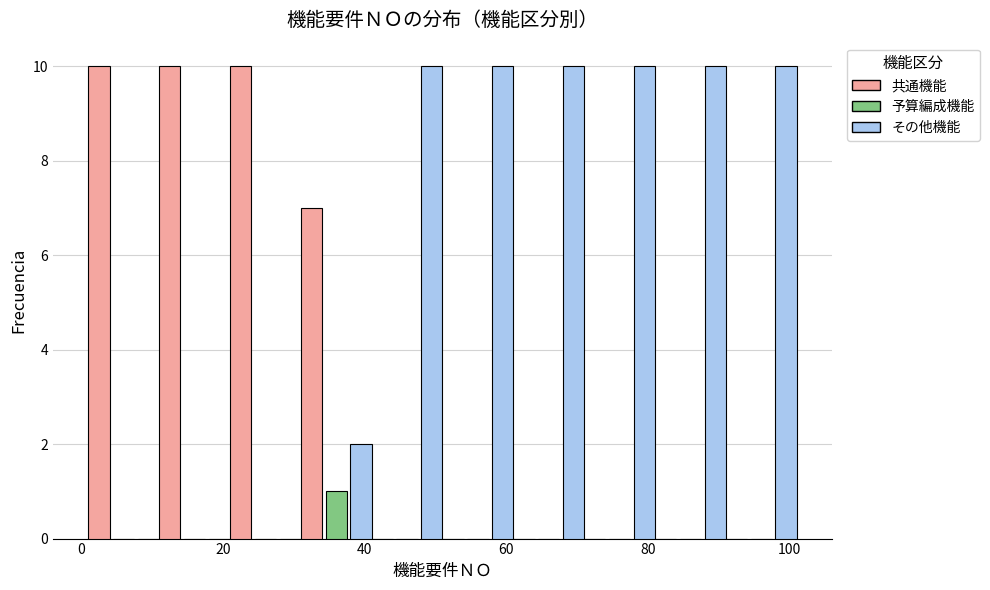

Reading left to right, transcribe this chart: for each range on the x-axis, give the height of each series' bar. Neither the bar edges nor the heights are printed on the chart, so give them approximately, as read against the axes.

1 to 11: 共通機能=10	予算編成機能=0	その他機能=0
11 to 21: 共通機能=10	予算編成機能=0	その他機能=0
21 to 31: 共通機能=10	予算編成機能=0	その他機能=0
31 to 41: 共通機能=7	予算編成機能=1	その他機能=2
41 to 51: 共通機能=0	予算編成機能=0	その他機能=10
51 to 61: 共通機能=0	予算編成機能=0	その他機能=10
61 to 71: 共通機能=0	予算編成機能=0	その他機能=10
71 to 81: 共通機能=0	予算編成機能=0	その他機能=10
81 to 91: 共通機能=0	予算編成機能=0	その他機能=10
91 to 101: 共通機能=0	予算編成機能=0	その他機能=10